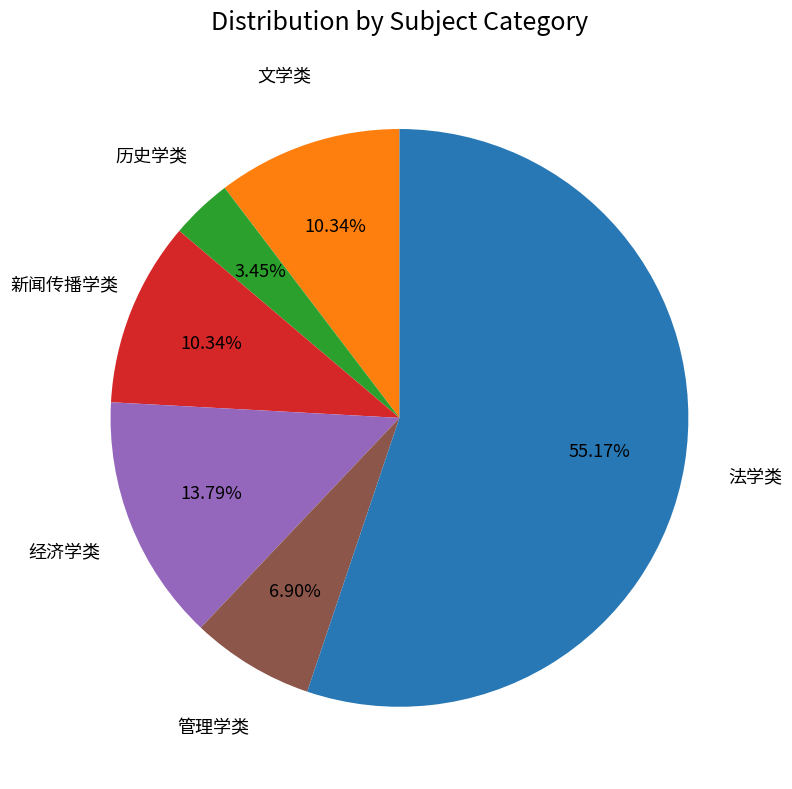

Does any single category account for the majority?

Yes